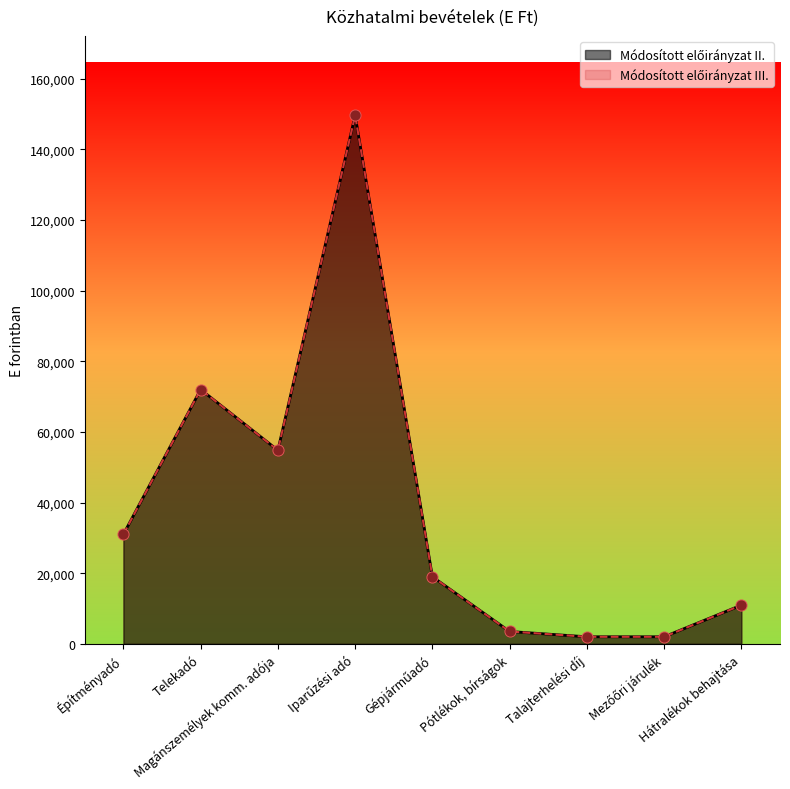

Which series has the widest spread of Y values?

Módosított előirányzat II.